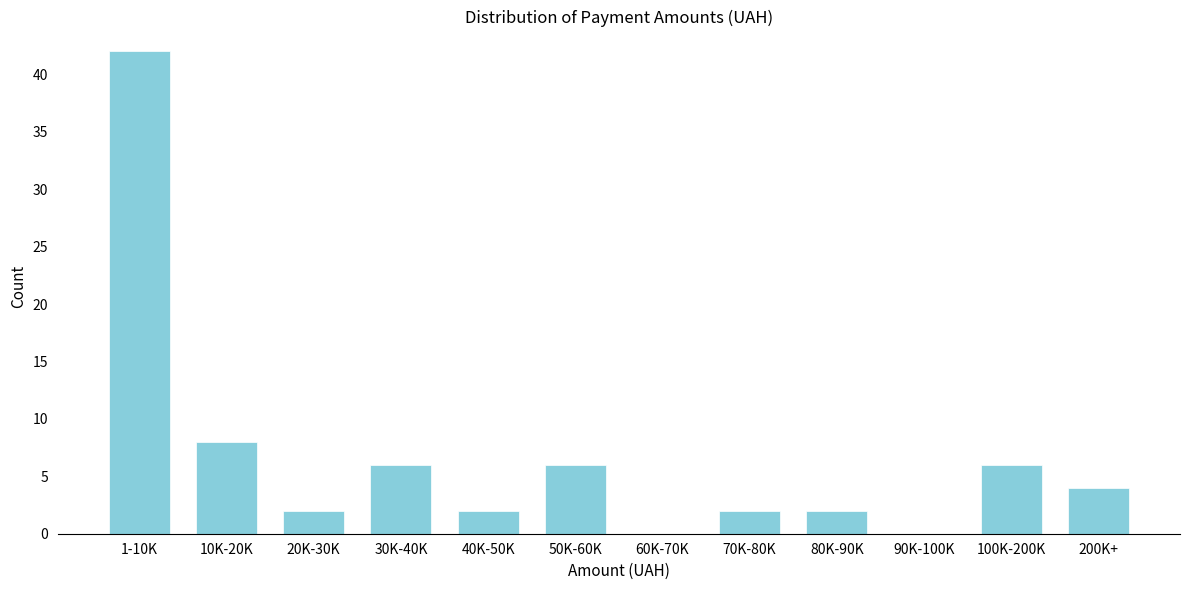

Reading left to right, transcribe all the data shown in this chart.

1-10K=42	10K-20K=8	20K-30K=2	30K-40K=6	40K-50K=2	50K-60K=6	60K-70K=0	70K-80K=2	80K-90K=2	90K-100K=0	100K-200K=6	200K+=4